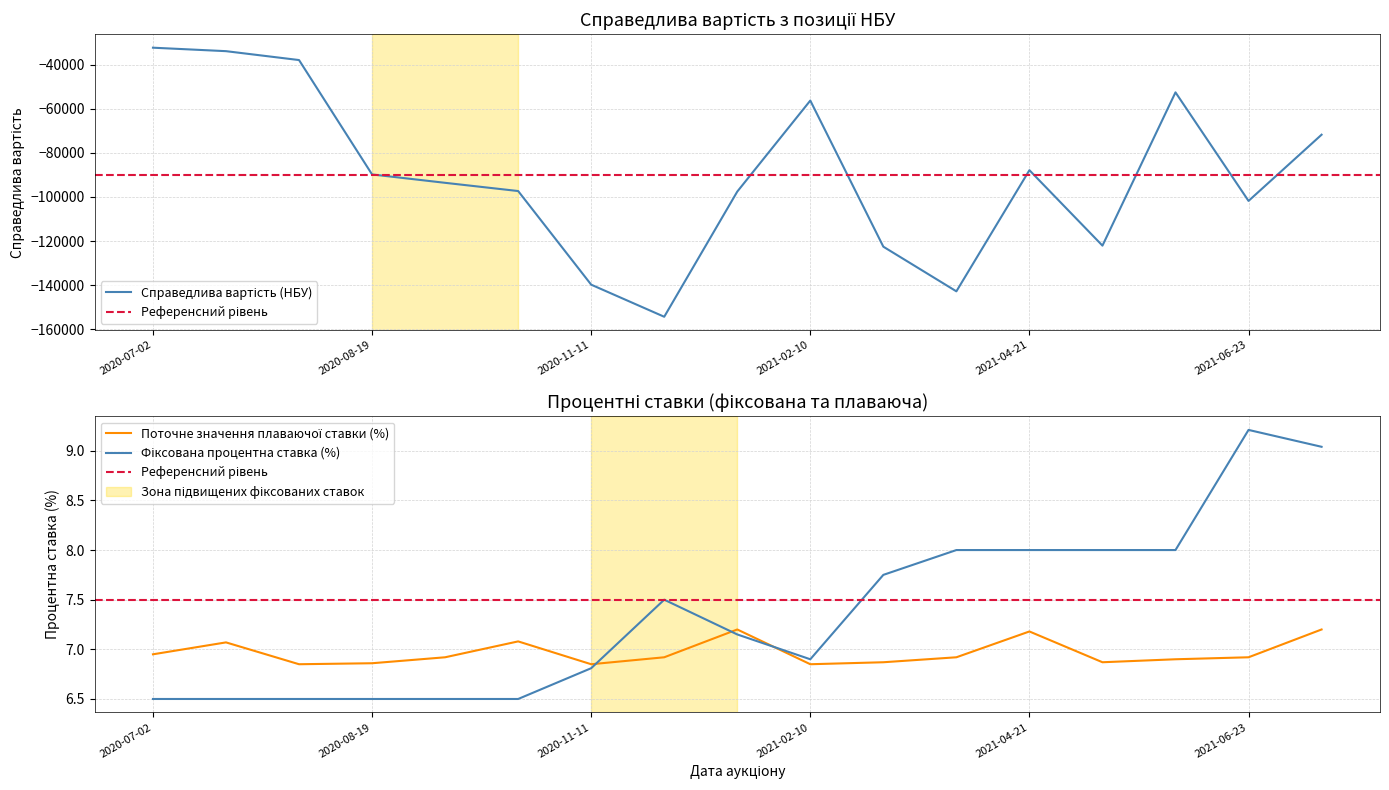

Is the value of Фіксована процентна ставка (%) at 2021-04-21 greater than the value of Поточне значення плаваючої ставки (%) at 2021-04-21?

Yes